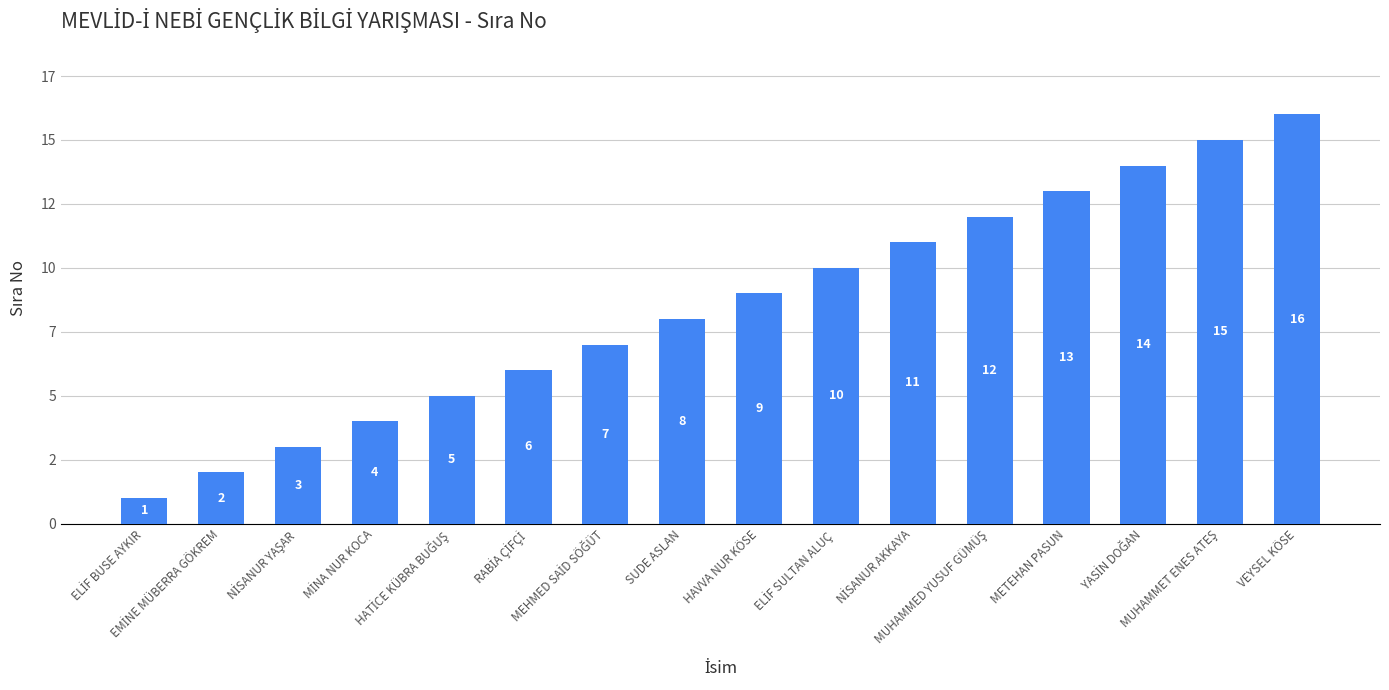

Are the bars horizontal?

No